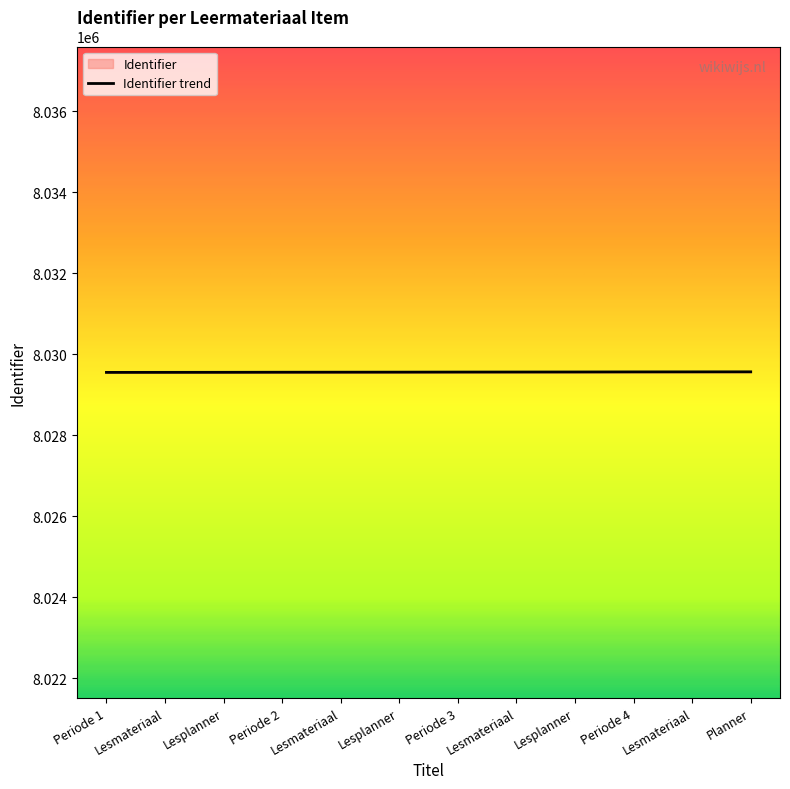

How many values are below 8029560?

6